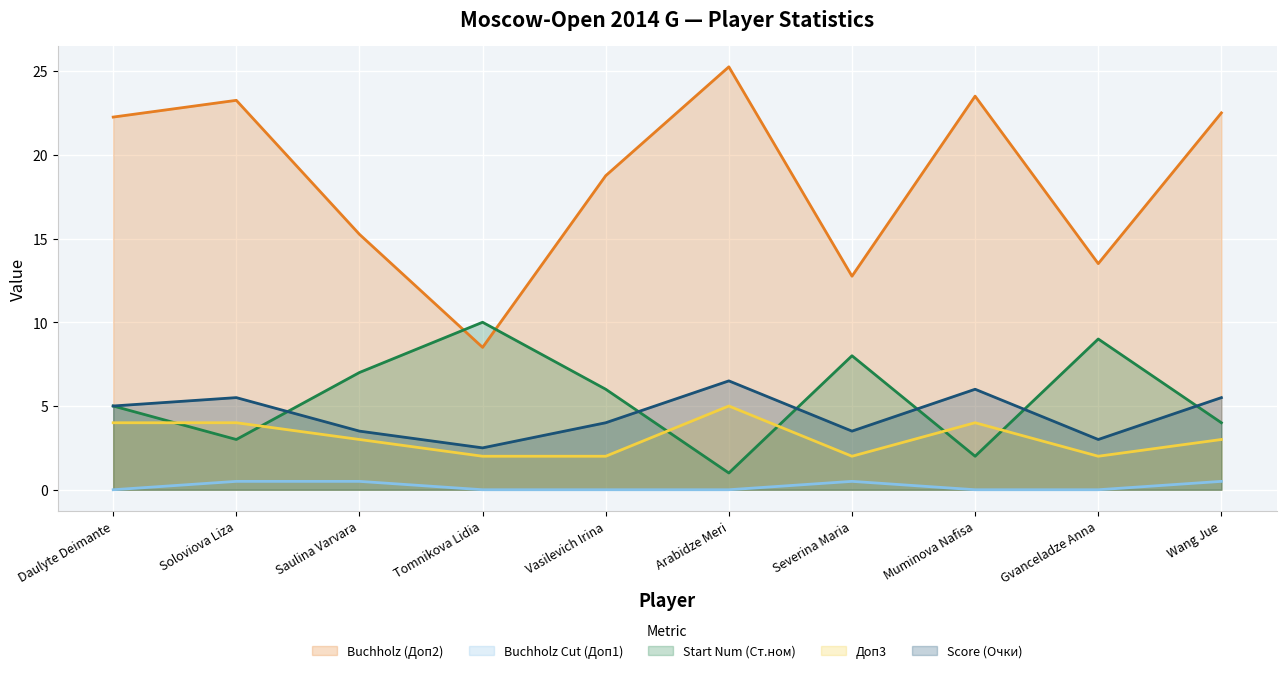

Is the value of Доп3 at Gvanceladze Anna greater than the value of Score (Очки) at Arabidze Meri?

No